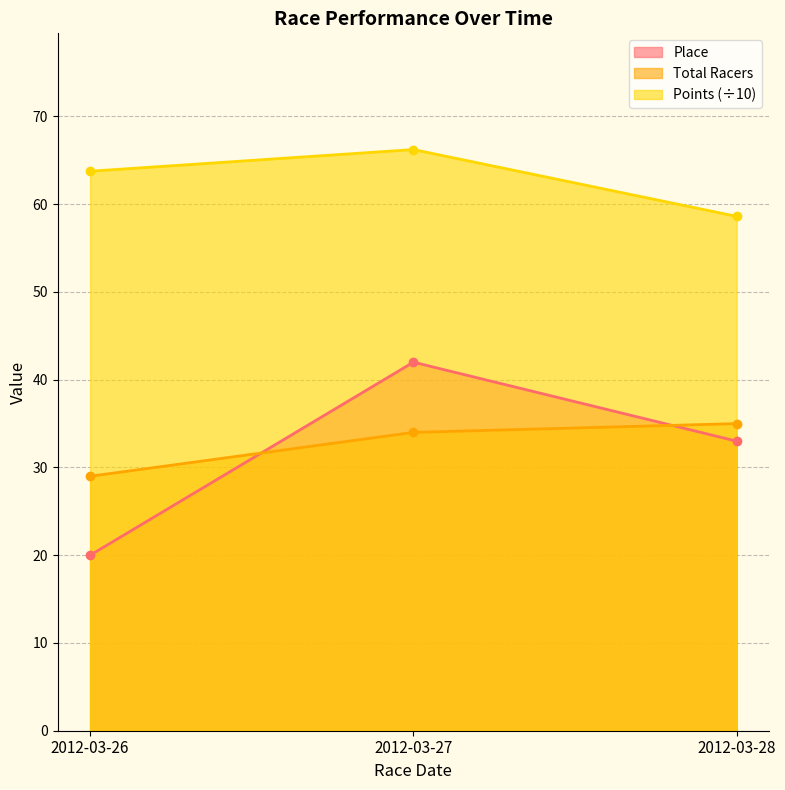

True or false: Total Racers has a value of 34.0 at 2012-03-27.

True